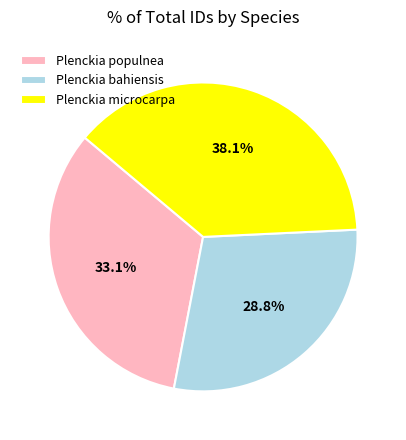

Combined, do Plenckia bahiensis and Plenckia populnea account for over 50%?

Yes